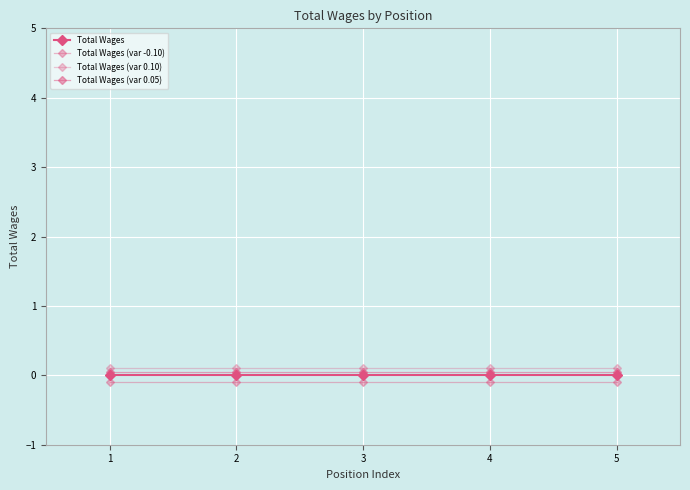

Which label corresponds to the smallest value in the chart?

1